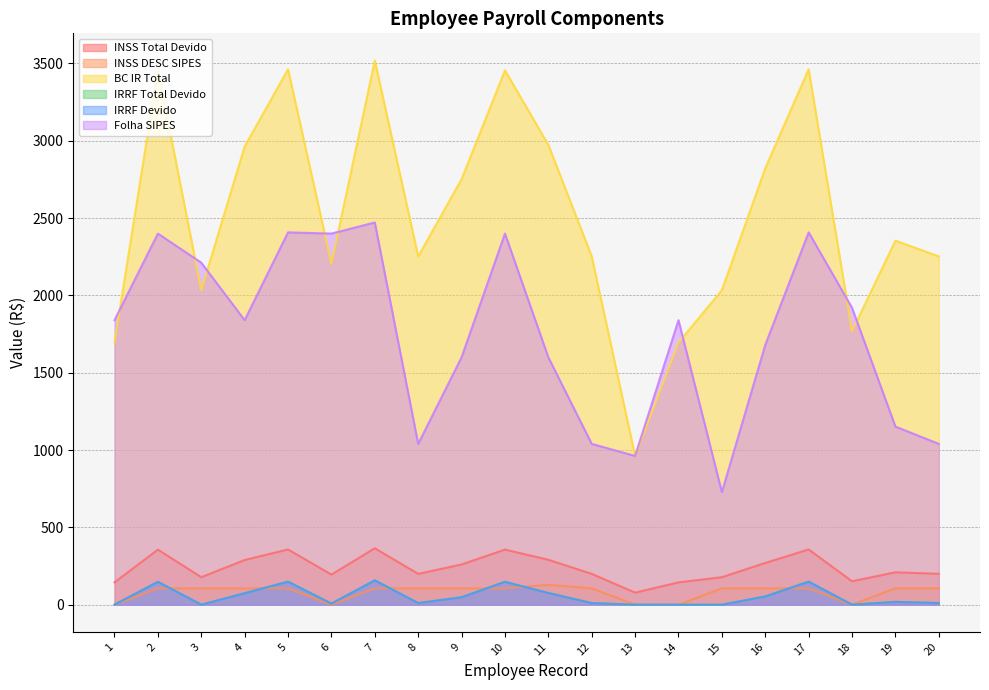

At which label is IRRF Devido closest to 78?

11